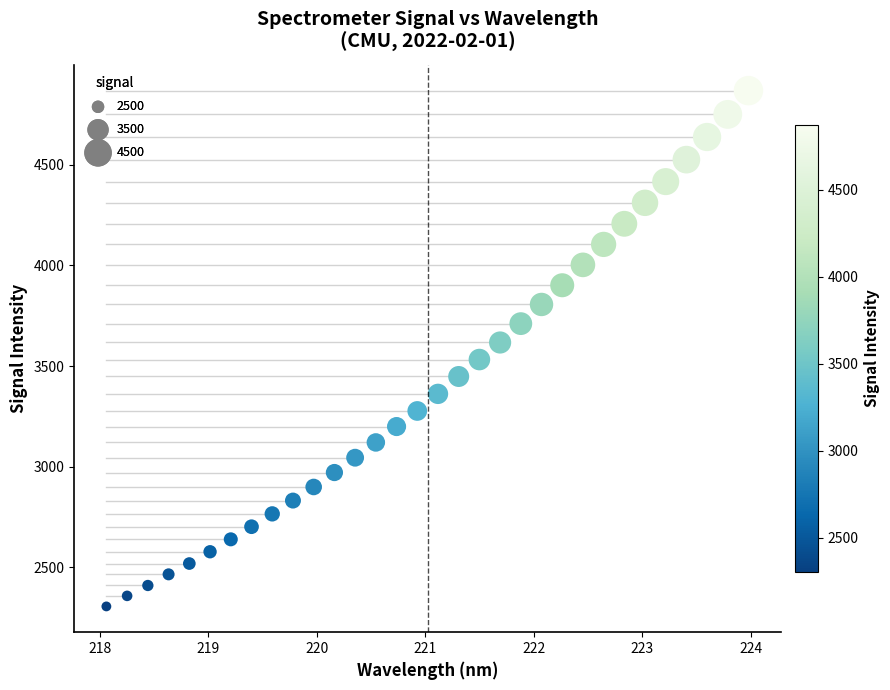

What is the range of X values (max minus min)?

5.9